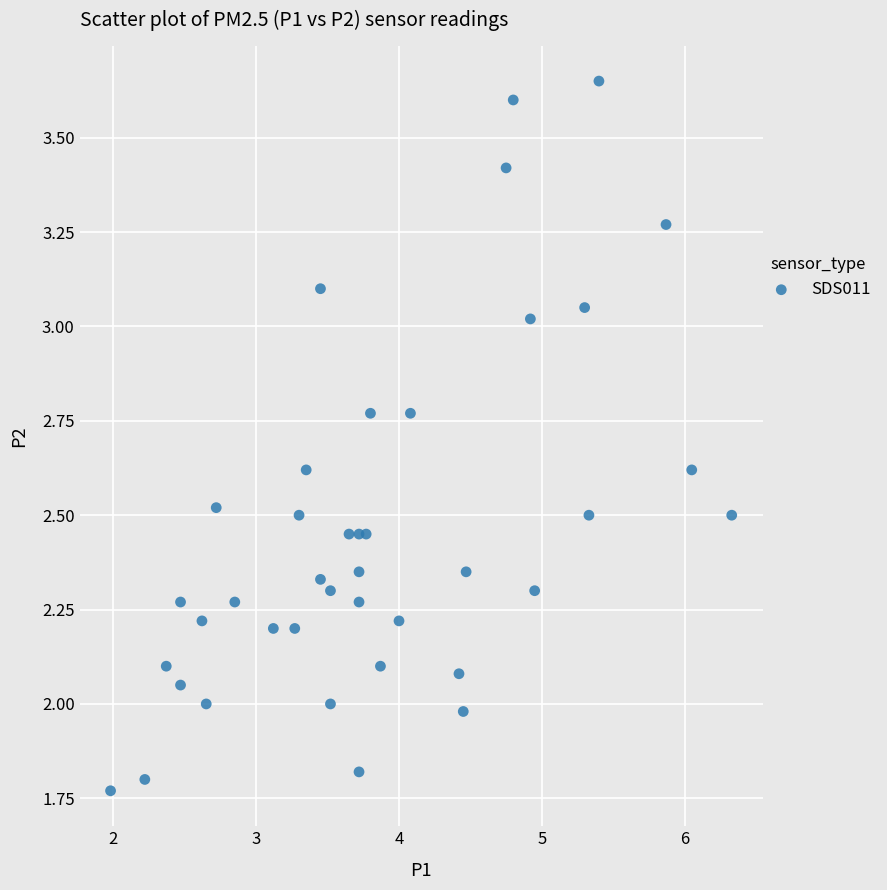

What is the range of Y values (max minus min)?

1.9